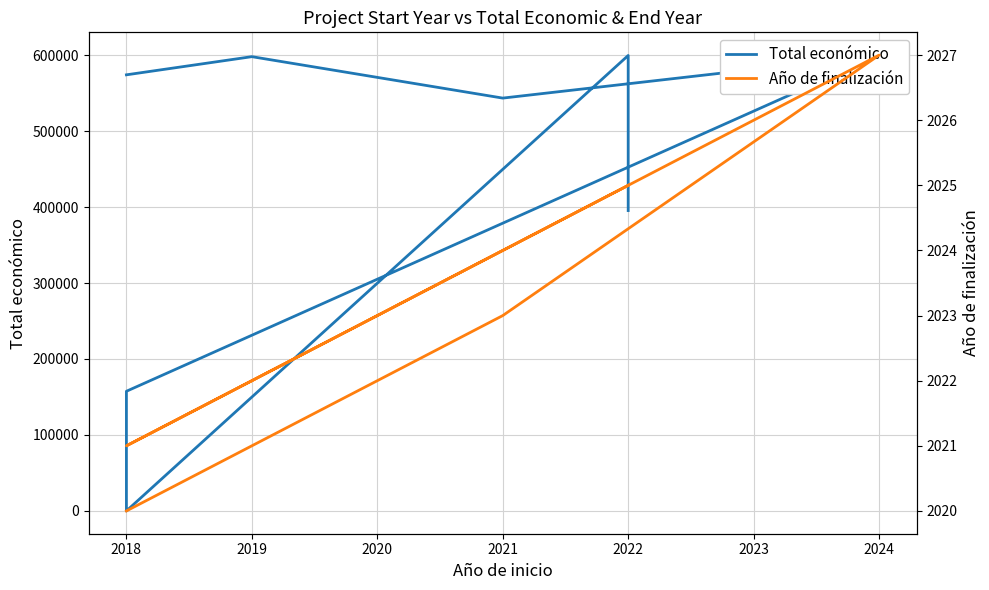

In Año de finalización, how many points are higher than both neighbors (excluding endpoints)?

1